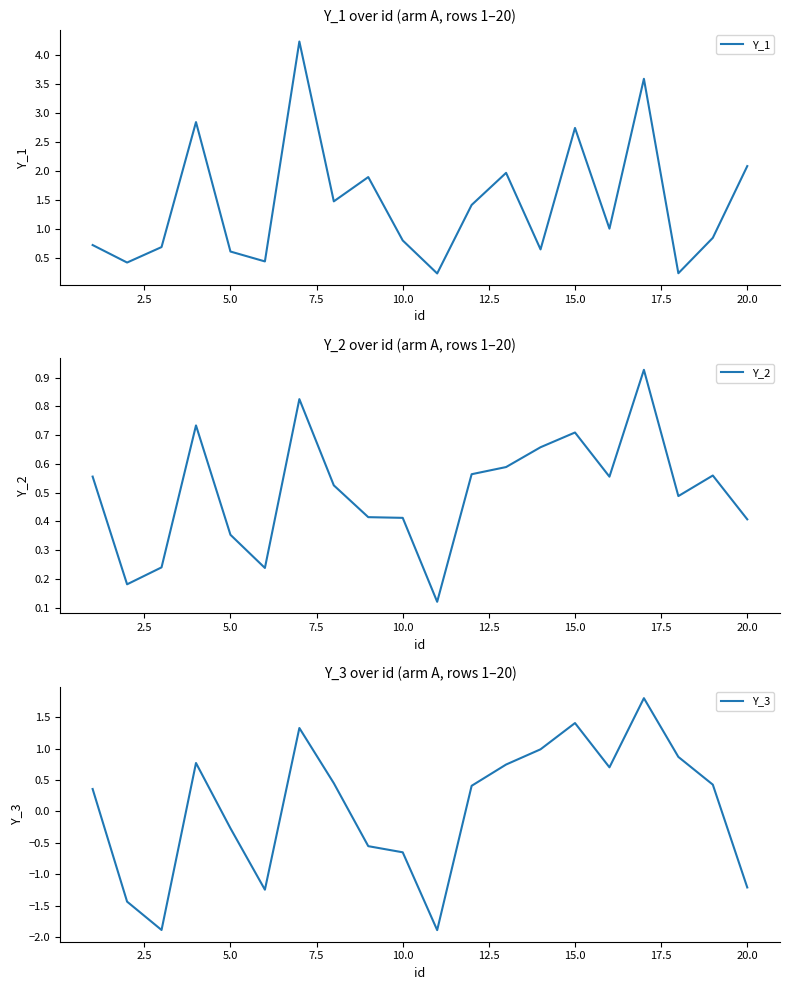

Which series has the largest total across all categories?

Y_1